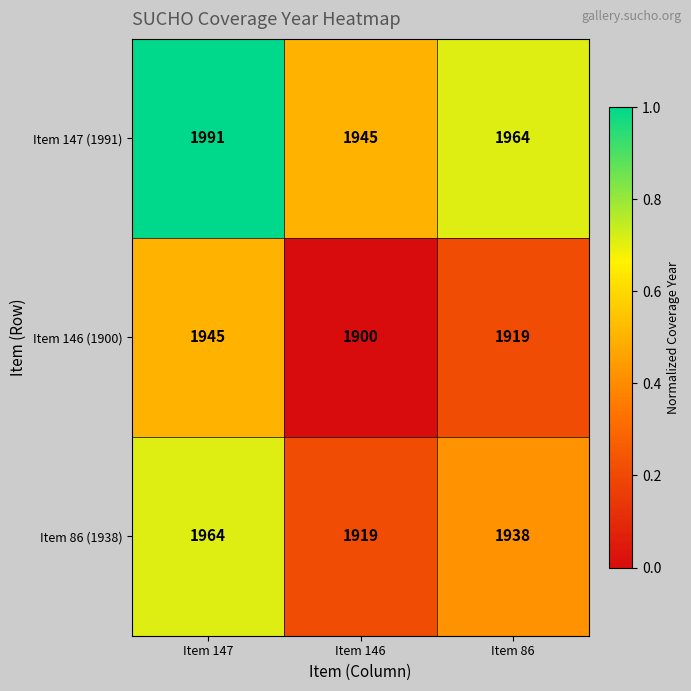

Which series has the largest total across all categories?

Item 147 (1991)